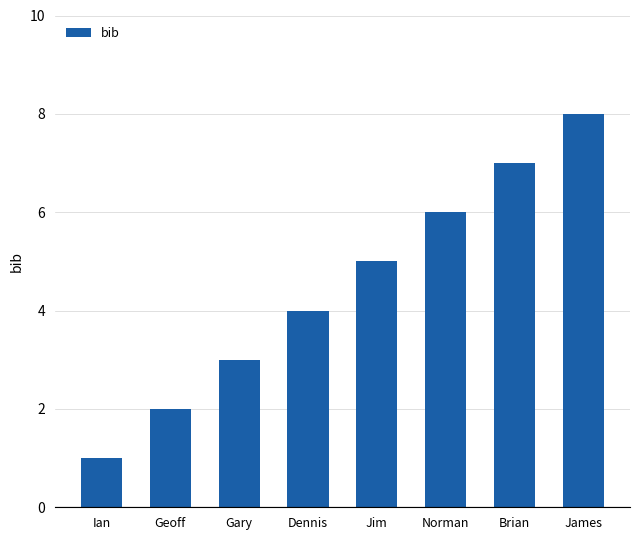

The value at James is 8. True or false?

True